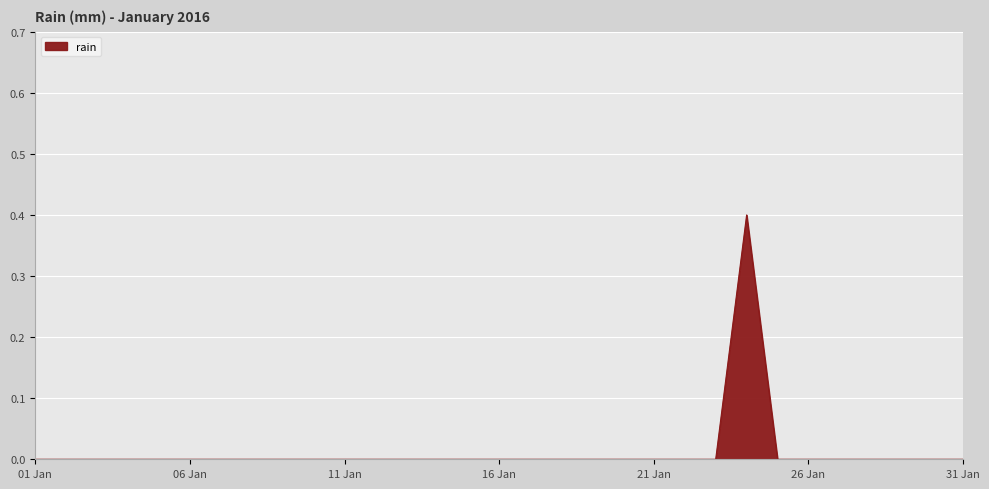

What is the difference between the maximum and minimum values?

0.4